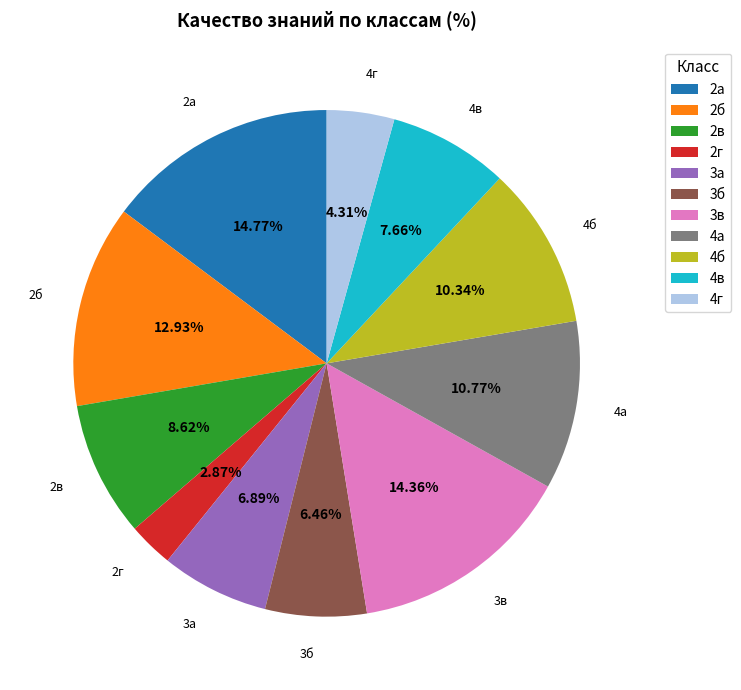

Combined, do 3в and 2в account for over 50%?

No